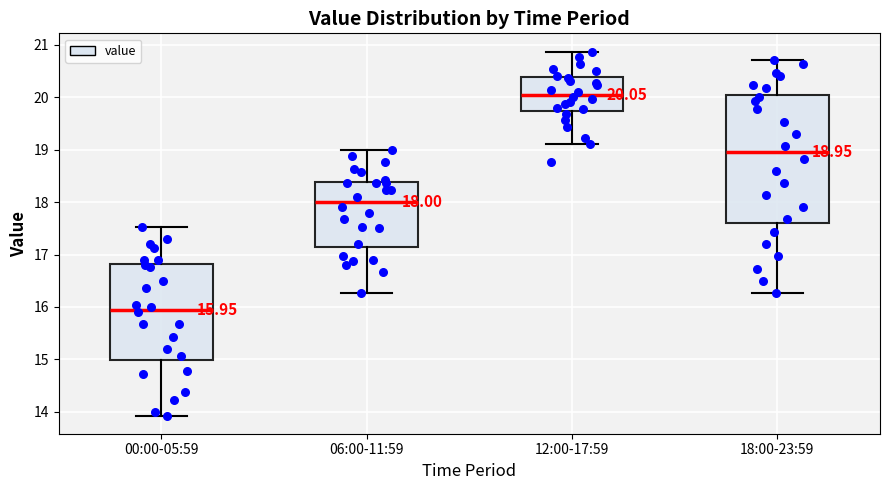

Which box is the tallest, from its lower edge to its upper edge?

18:00-23:59